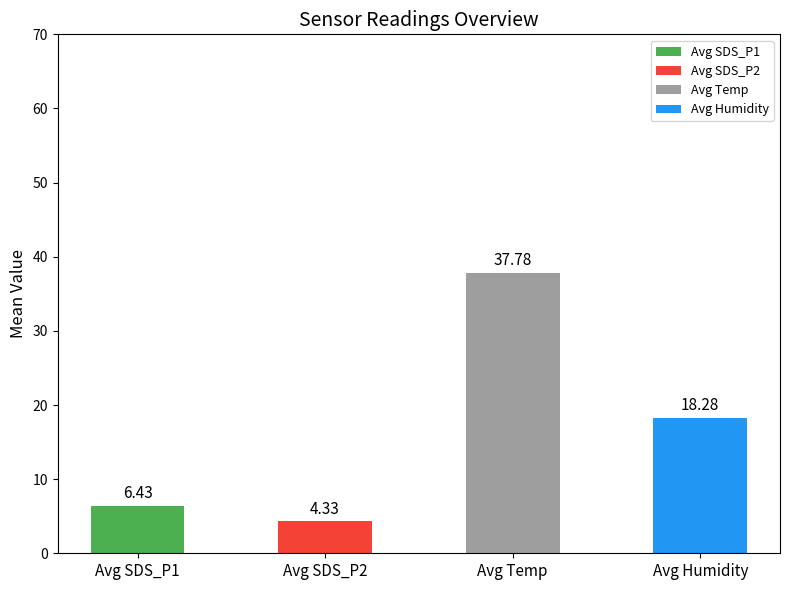

What is the difference between the values at Avg SDS_P2 and Avg Humidity?

14.0